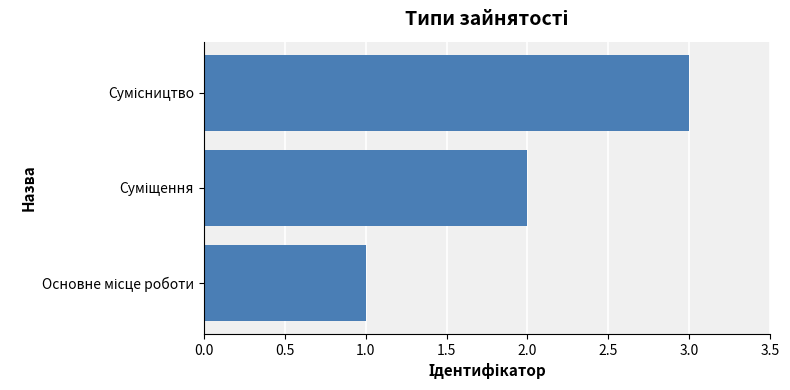

What is the sum of all values?

6